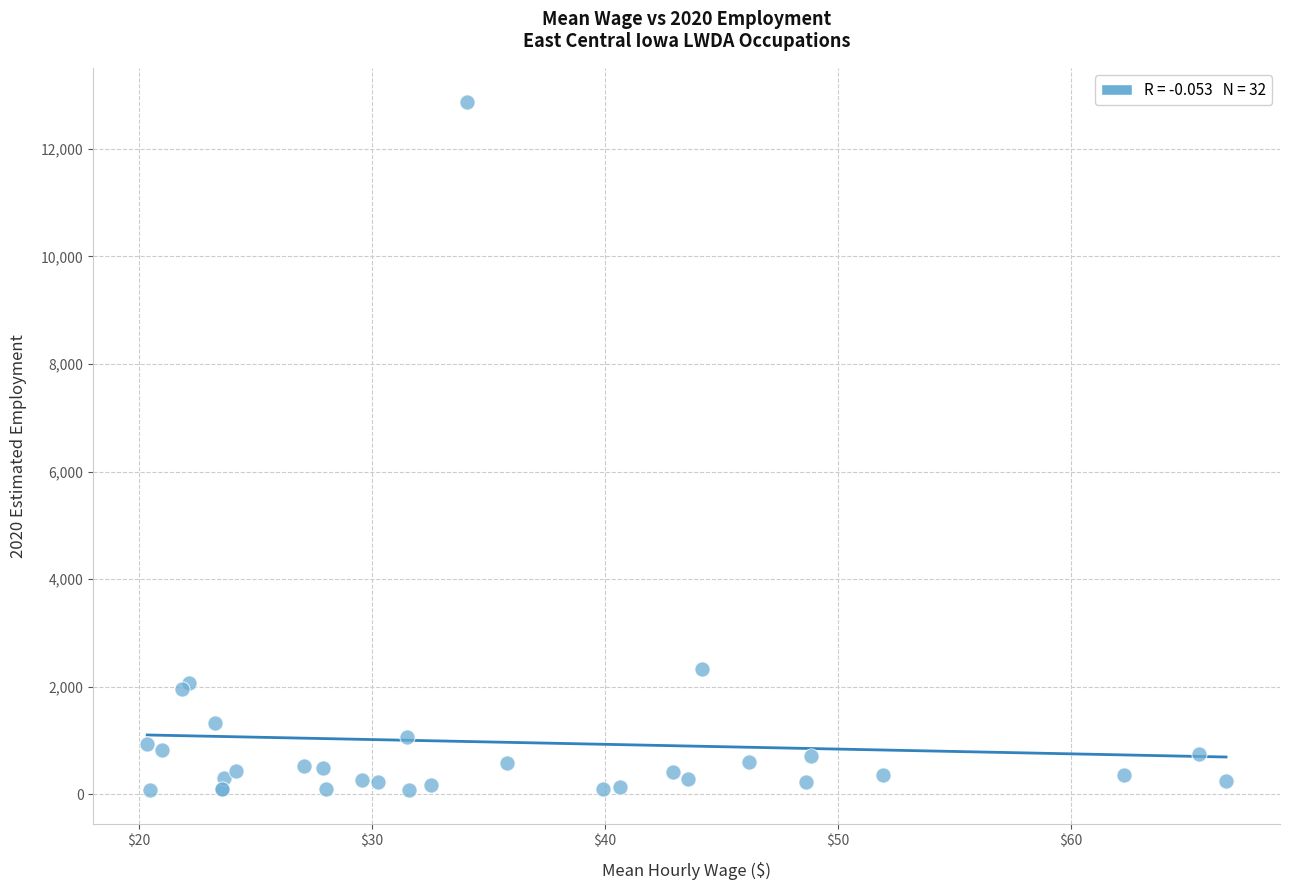

What Y value in the scatter plot is closest to 6472?

2335